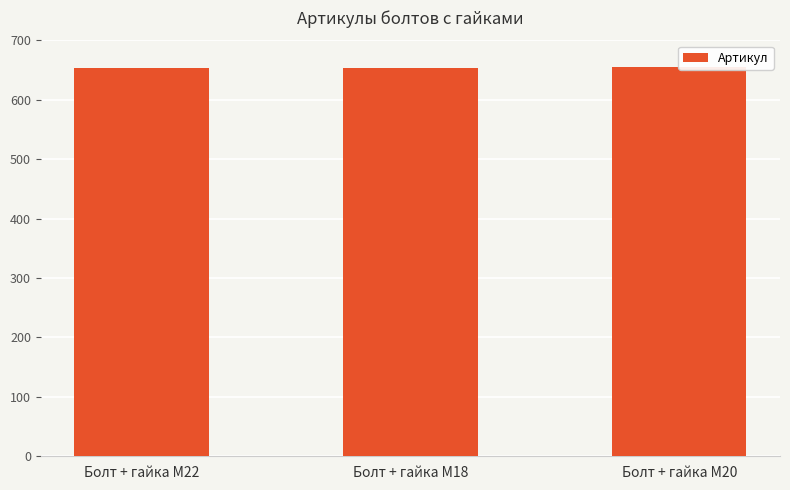

Is it true that the value at Болт + гайка M20 is 363?

False